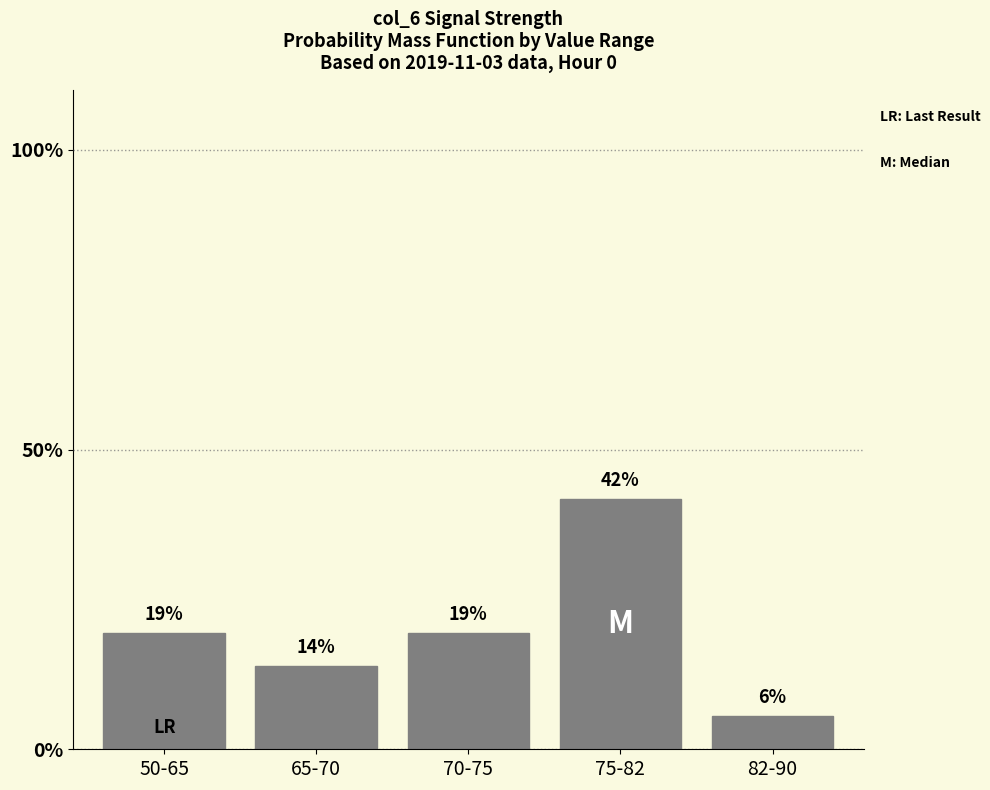

The chart shows a value of 19.4 at 50-65. True or false?

True